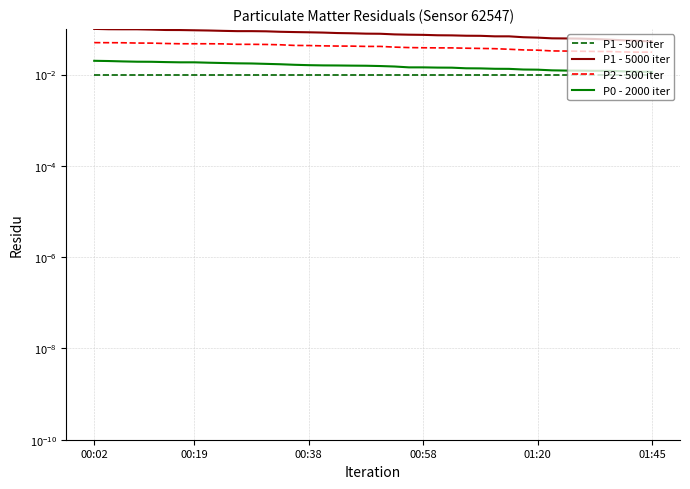

Reading left to right, what are all the values shown in this chart?

P1 - 500 iter: 0.0	0.0	0.0	0.0	0.0	0.0	0.0	0.0	0.0	0.0	0.0	0.0	0.0	0.0	0.0	0.0	0.0	0.0	0.0	0.0	0.0	0.0	0.0	0.0	0.0	0.0	0.0	0.0	0.0	0.0	0.0	0.0	0.0	0.0	0.0	0.0	0.0	0.0	0.0	0.0
P1 - 5000 iter: 0.1	0.1	0.1	0.1	0.1	0.1	0.1	0.1	0.1	0.1	0.1	0.1	0.1	0.1	0.1	0.1	0.1	0.1	0.1	0.1	0.1	0.1	0.1	0.1	0.1	0.1	0.1	0.1	0.1	0.1	0.1	0.1	0.1	0.1	0.1	0.1	0.1	0.1	0.1	0.1
P2 - 500 iter: 0.1	0.0	0.0	0.0	0.0	0.0	0.0	0.0	0.0	0.0	0.0	0.0	0.0	0.0	0.0	0.0	0.0	0.0	0.0	0.0	0.0	0.0	0.0	0.0	0.0	0.0	0.0	0.0	0.0	0.0	0.0	0.0	0.0	0.0	0.0	0.0	0.0	0.0	0.0	0.0
P0 - 2000 iter: 0.0	0.0	0.0	0.0	0.0	0.0	0.0	0.0	0.0	0.0	0.0	0.0	0.0	0.0	0.0	0.0	0.0	0.0	0.0	0.0	0.0	0.0	0.0	0.0	0.0	0.0	0.0	0.0	0.0	0.0	0.0	0.0	0.0	0.0	0.0	0.0	0.0	0.0	0.0	0.0